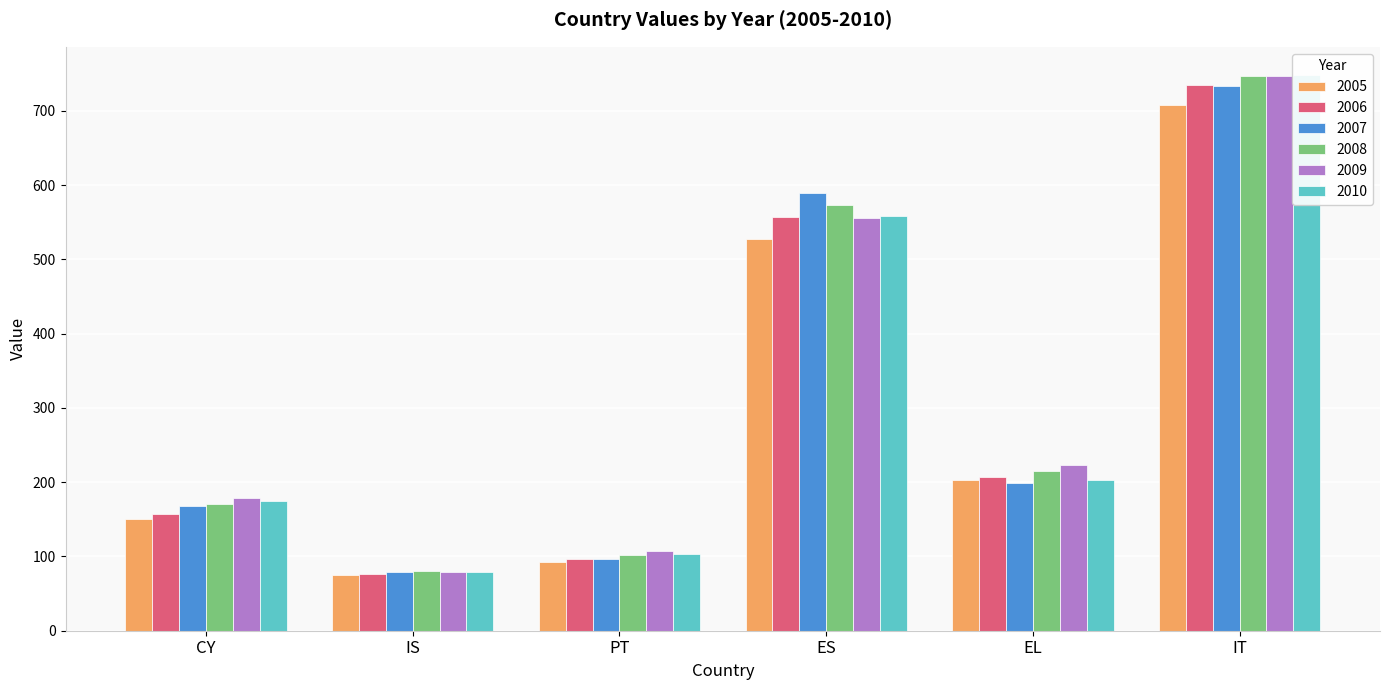

What is the label of the 5th bar from the right?

IS